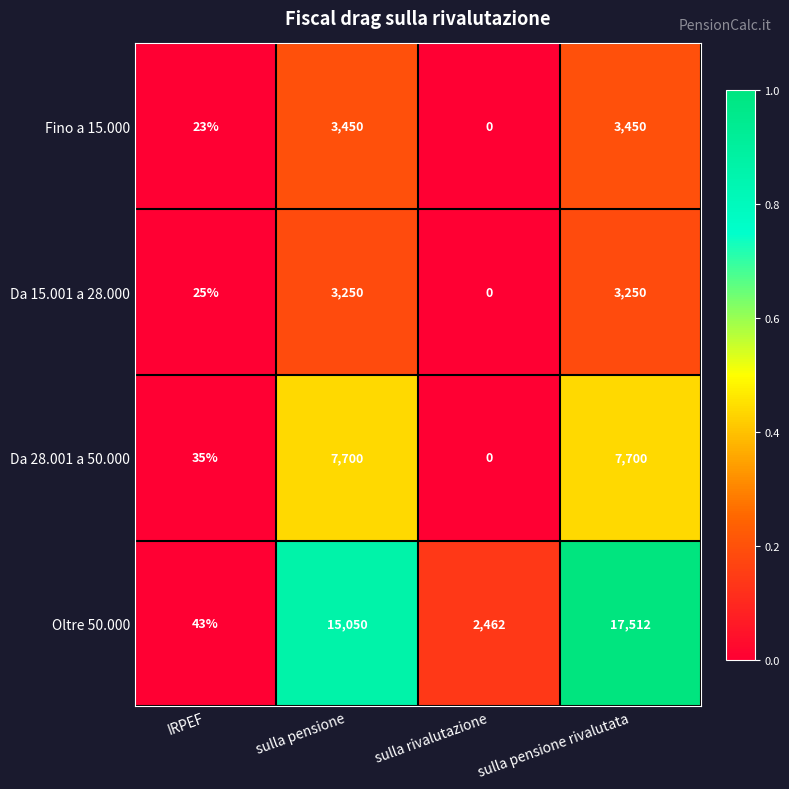

The value of Da 28.001 a 50.000 at sulla pensione is 3651. True or false?

False